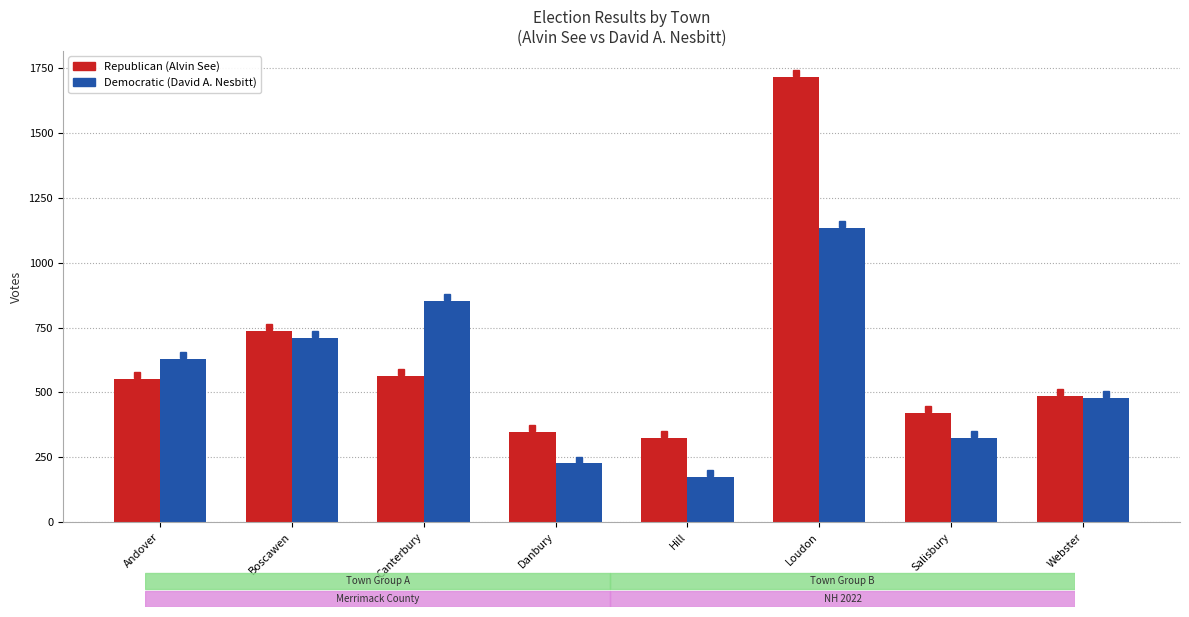

What is the difference between the second highest and minimum values in the Democratic (David A. Nesbitt) series?

677